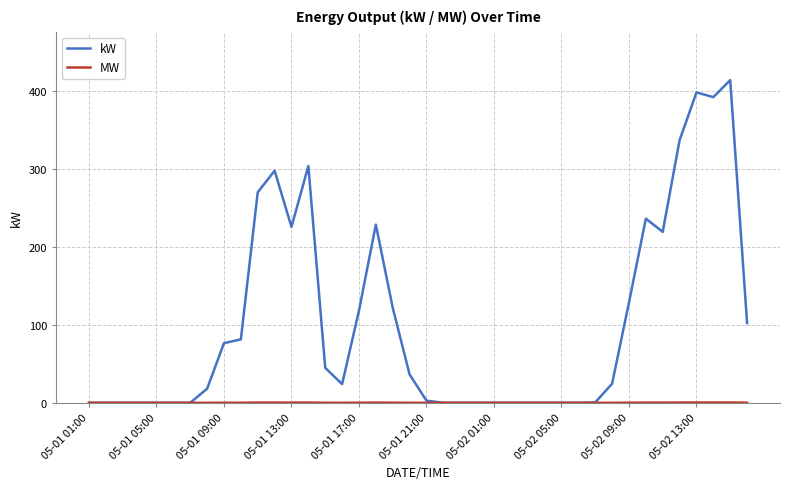

How many series are shown in this chart?

2